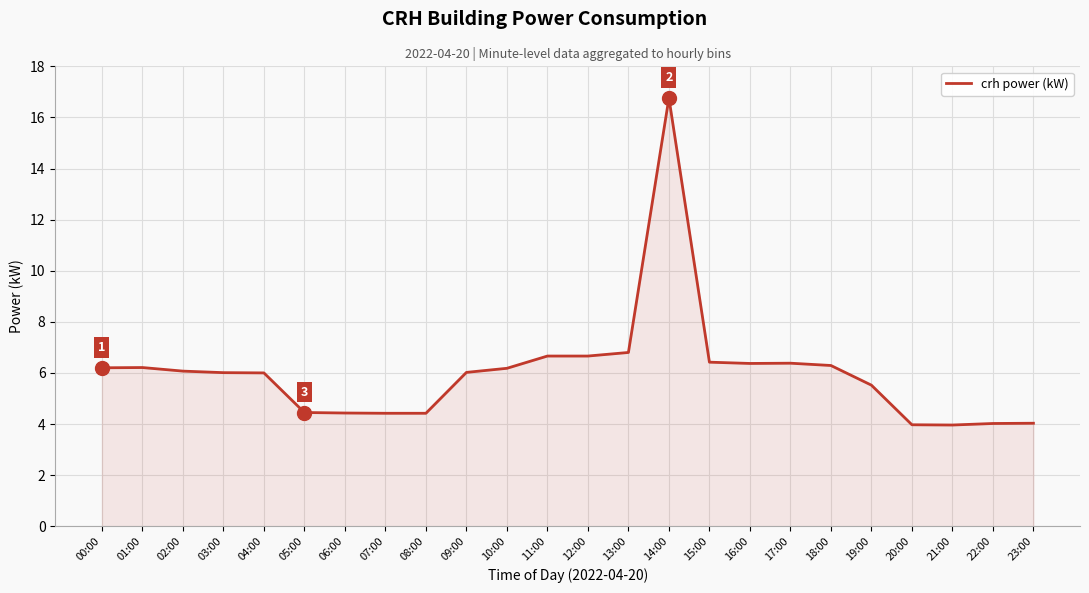

What is the smallest value displayed?

4.0